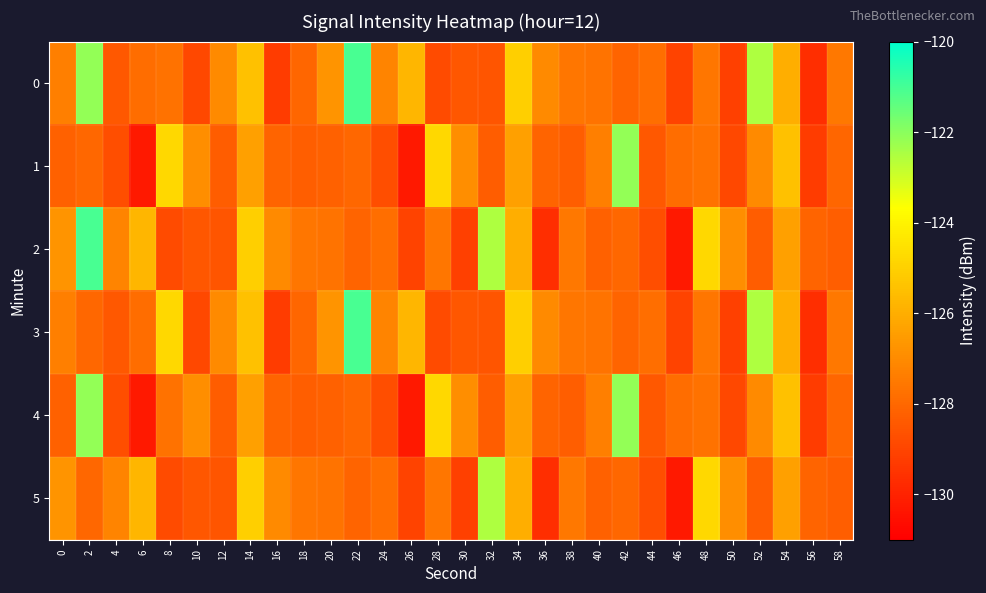

Reading left to right, list all the values displayed in this chart.

0: 0=-127.3	2=-122.1	4=-128.4	6=-127.8	8=-127.7	10=-128.9	12=-127.0	14=-125.5	16=-129.2	18=-128.0	20=-126.7	22=-121.0	24=-127.2	26=-125.8	28=-128.8	30=-128.5	32=-128.5	34=-125.0	36=-127.0	38=-127.6	40=-127.7	42=-128.1	44=-127.8	46=-129.0	48=-127.6	50=-129.1	52=-122.5	54=-126.0	56=-129.7	58=-127.6
1: 0=-128.2	2=-128.0	4=-128.7	6=-130.2	8=-124.8	10=-126.9	12=-128.3	14=-126.4	16=-128.1	18=-128.3	20=-128.2	22=-128.0	24=-128.7	26=-130.2	28=-124.8	30=-126.9	32=-128.3	34=-126.4	36=-128.1	38=-128.3	40=-127.3	42=-122.1	44=-128.4	46=-127.8	48=-127.7	50=-128.9	52=-127.0	54=-125.5	56=-129.2	58=-128.0
2: 0=-126.7	2=-121.0	4=-127.2	6=-125.8	8=-128.8	10=-128.5	12=-128.5	14=-125.0	16=-127.0	18=-127.6	20=-127.7	22=-128.1	24=-127.8	26=-129.0	28=-127.6	30=-129.1	32=-122.5	34=-126.0	36=-129.7	38=-127.6	40=-128.2	42=-128.0	44=-128.7	46=-130.2	48=-124.8	50=-126.9	52=-128.3	54=-126.4	56=-128.1	58=-128.3
3: 0=-127.3	2=-128.0	4=-128.4	6=-127.8	8=-124.8	10=-128.9	12=-127.0	14=-125.5	16=-129.2	18=-128.0	20=-126.7	22=-121.0	24=-127.2	26=-125.8	28=-128.8	30=-128.5	32=-128.5	34=-125.0	36=-127.0	38=-127.6	40=-127.7	42=-128.1	44=-127.8	46=-129.0	48=-127.6	50=-129.1	52=-122.5	54=-126.0	56=-129.7	58=-127.6
4: 0=-128.2	2=-122.1	4=-128.7	6=-130.2	8=-127.7	10=-126.9	12=-128.3	14=-126.4	16=-128.1	18=-128.3	20=-128.2	22=-128.0	24=-128.7	26=-130.2	28=-124.8	30=-126.9	32=-128.3	34=-126.4	36=-128.1	38=-128.3	40=-127.3	42=-122.1	44=-128.4	46=-127.8	48=-127.7	50=-128.9	52=-127.0	54=-125.5	56=-129.2	58=-128.0
5: 0=-126.7	2=-128.0	4=-127.2	6=-125.8	8=-128.8	10=-128.5	12=-128.5	14=-125.0	16=-127.0	18=-127.6	20=-127.7	22=-128.1	24=-127.8	26=-129.0	28=-127.6	30=-129.1	32=-122.5	34=-126.0	36=-129.7	38=-127.6	40=-128.2	42=-128.0	44=-128.7	46=-130.2	48=-124.8	50=-126.9	52=-128.3	54=-126.4	56=-128.1	58=-128.3